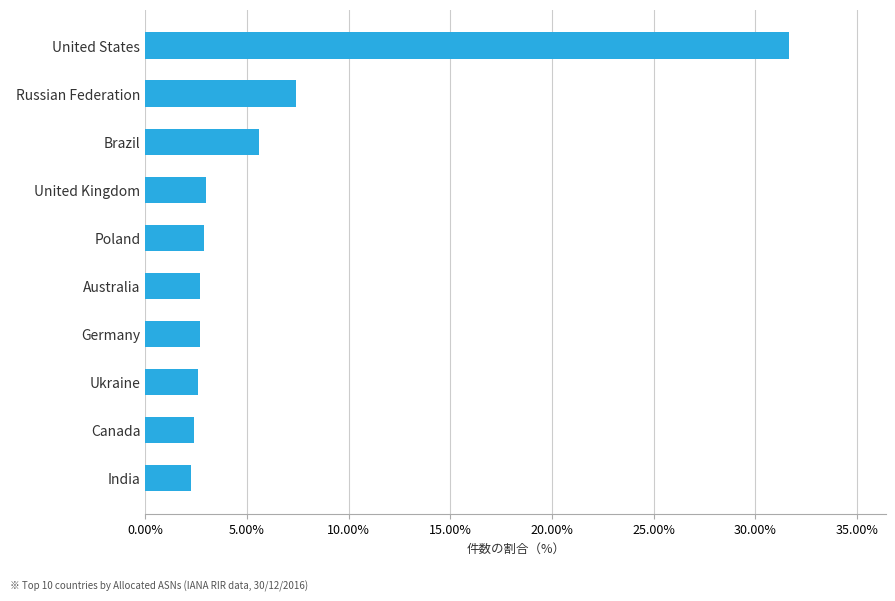

Are the bars horizontal?

Yes